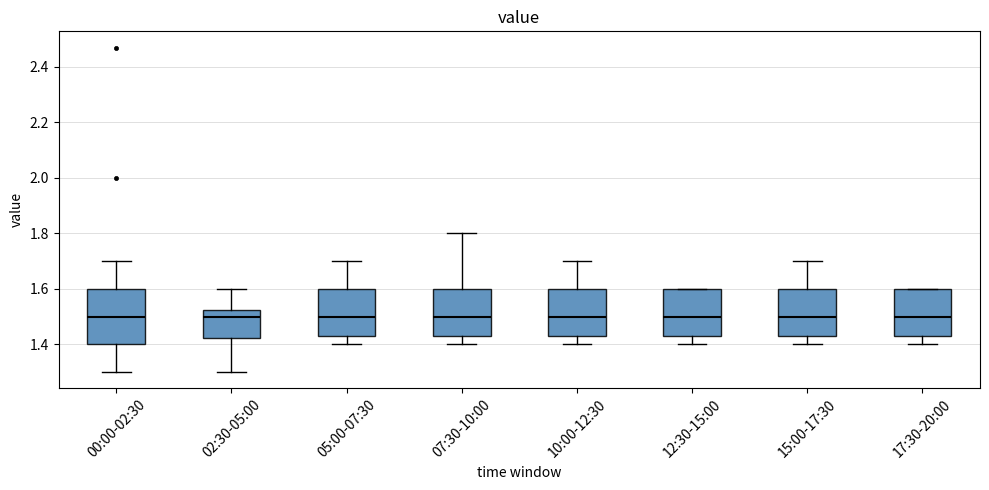

Which box is the tallest, from its lower edge to its upper edge?

00:00-02:30